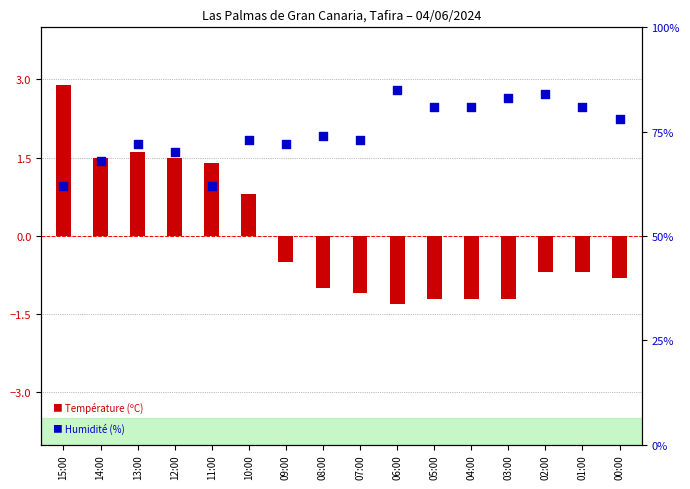

At how many categories does at least one series exceed 54?

16